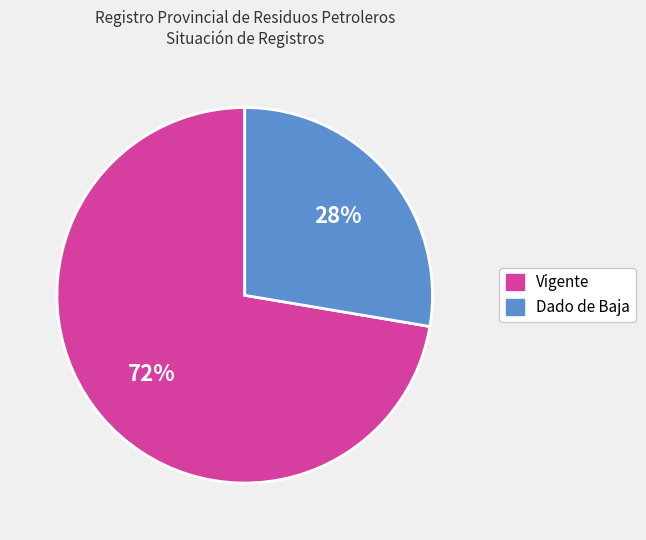

How many slices are in this pie chart?

2